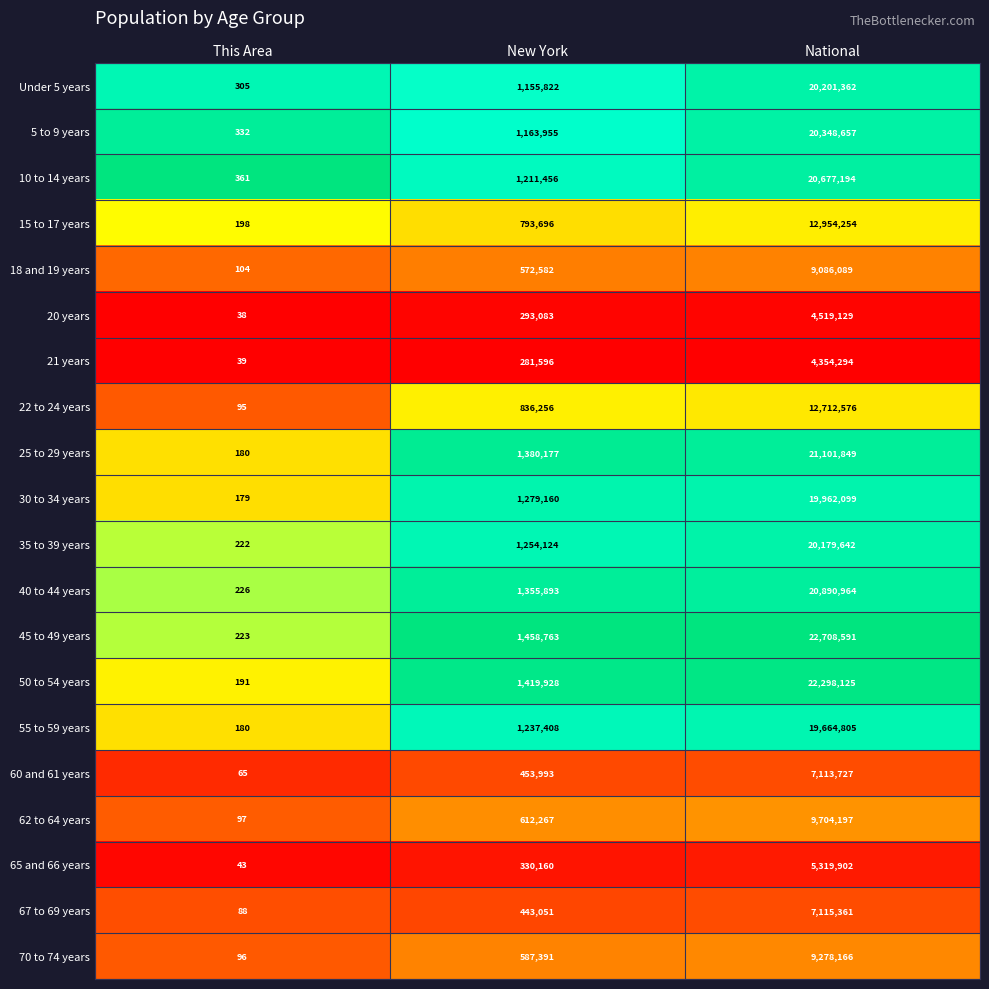

What is the maximum value for 65 and 66 years?

5319902